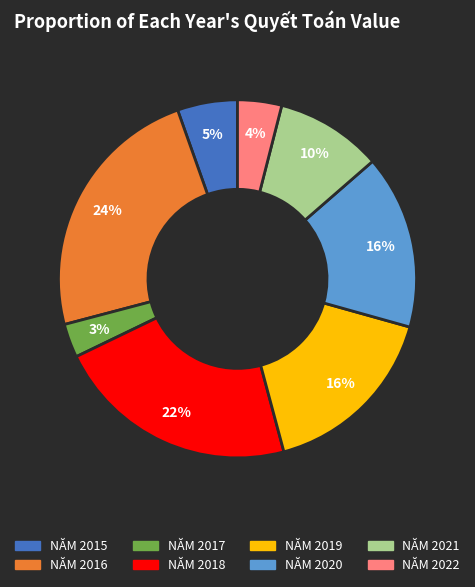

Does NĂM 2018 account for over 50% of the chart?

No